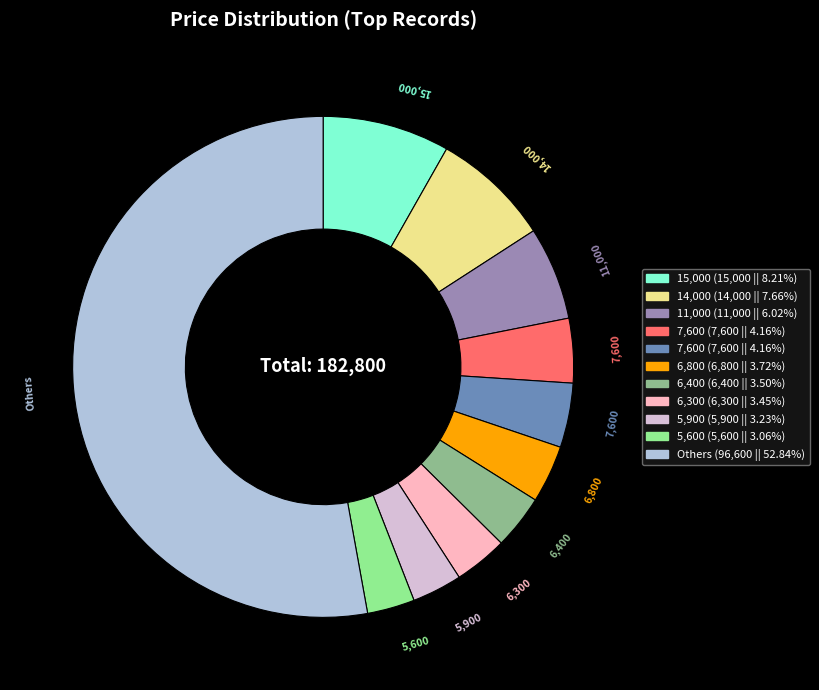

Does any single category account for the majority?

Yes